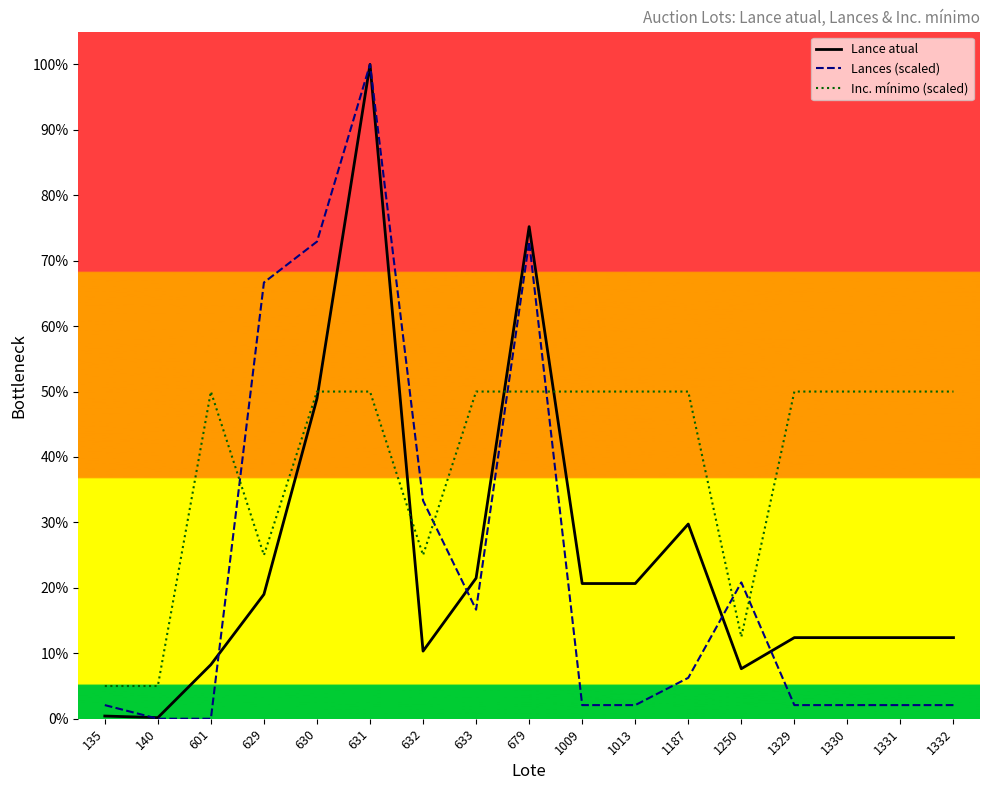

Which series has the largest range (max minus min)?

Lances (scaled)